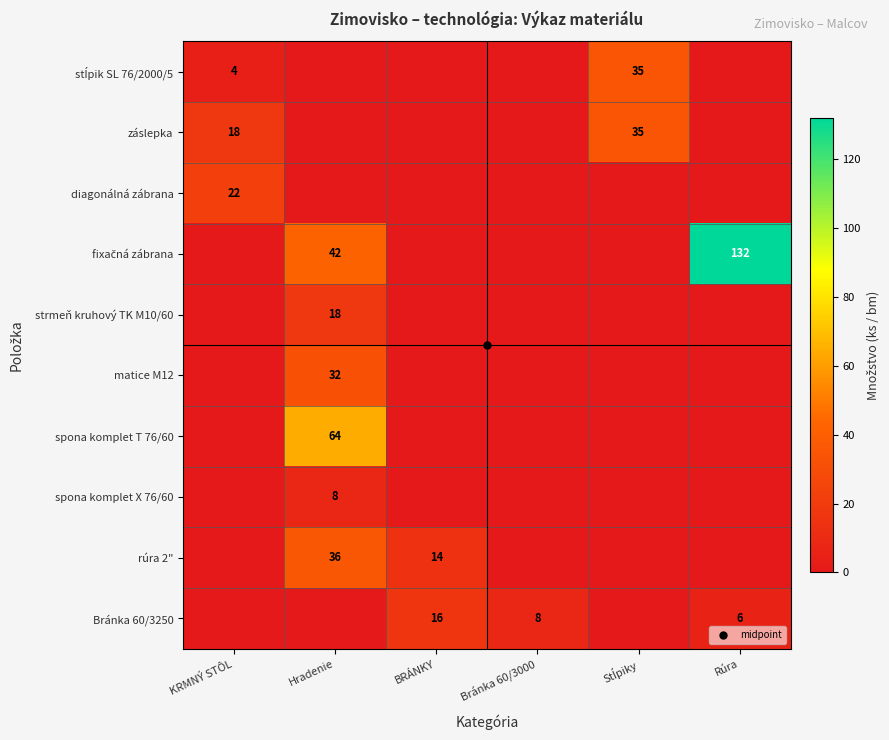

Rank the categories by fixačná zábrana value from highest to lowest.

Rúra, Hradenie, KRMNÝ STÔL, BRÁNKY, Bránka 60/3000, Stĺpiky